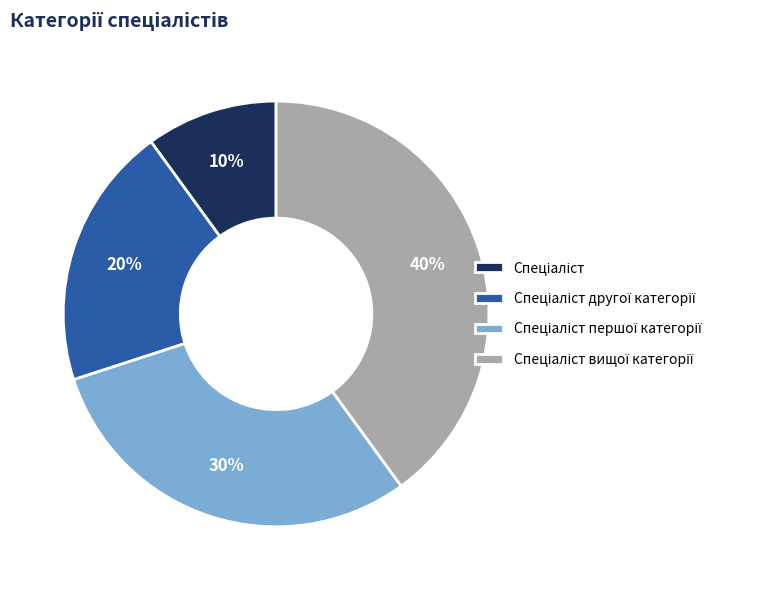

To the nearest percent, what is the difference between the largest and smallest slice percentages?

30%